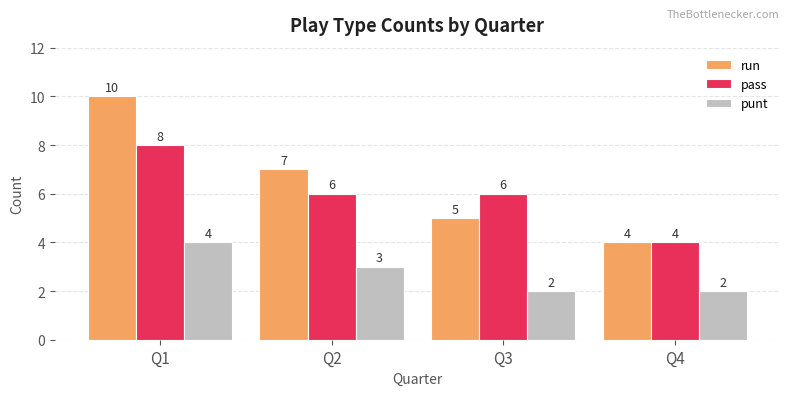

Rank the series by their maximum value, from highest to lowest.

run, pass, punt